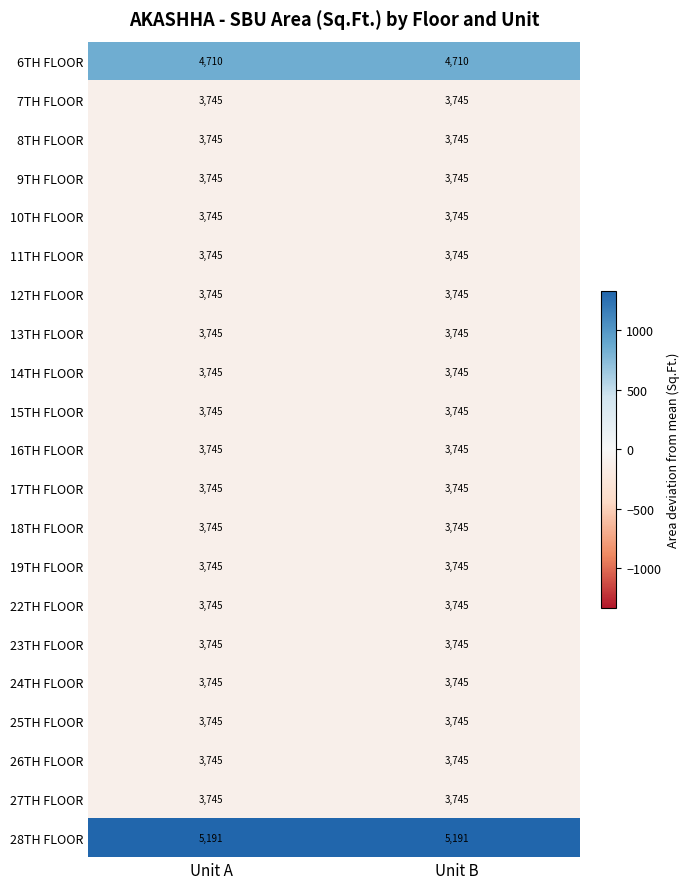

Is it true that 16TH FLOOR equals 3745 at Unit B?

True